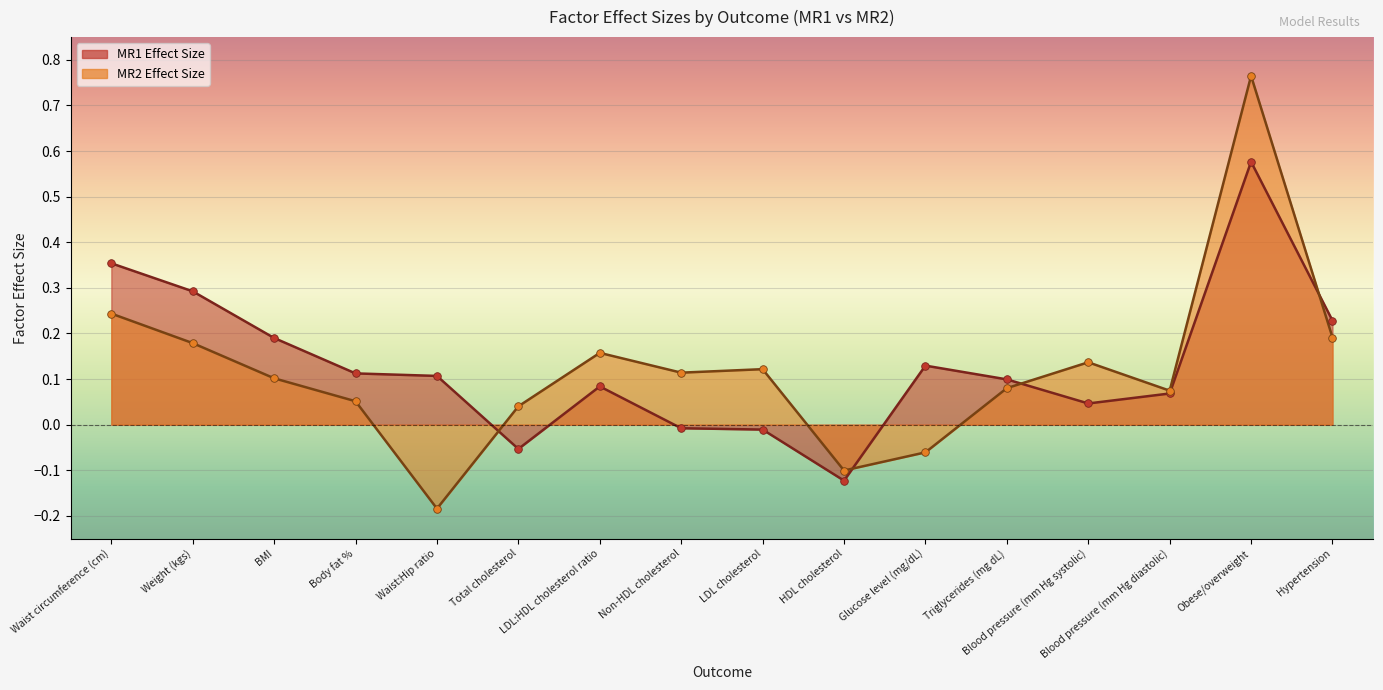

At which category is the sum across all series the highest?

Obese/overweight